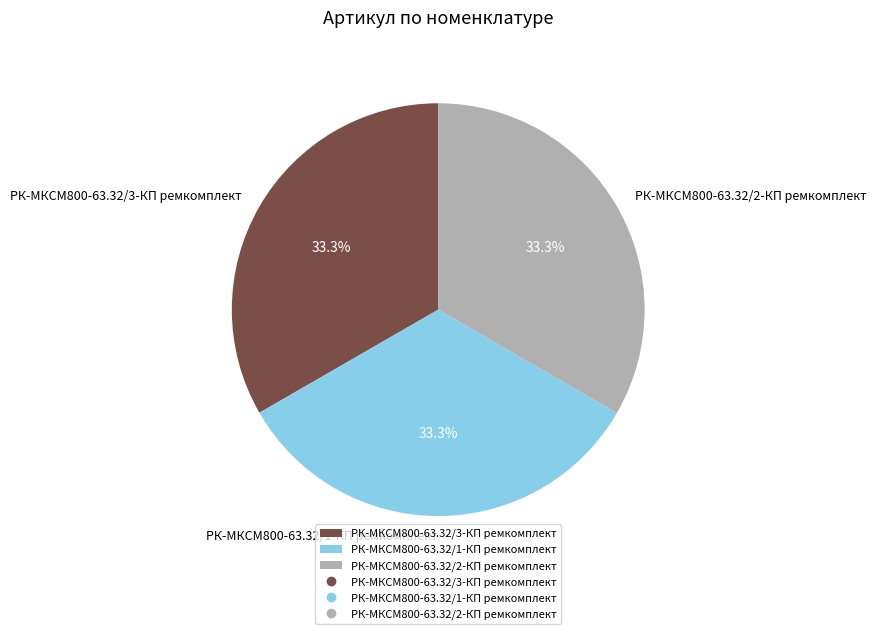

The РК-МКСМ800-63.32/2-КП ремкомплект slice represents 44% of the pie. True or false?

False